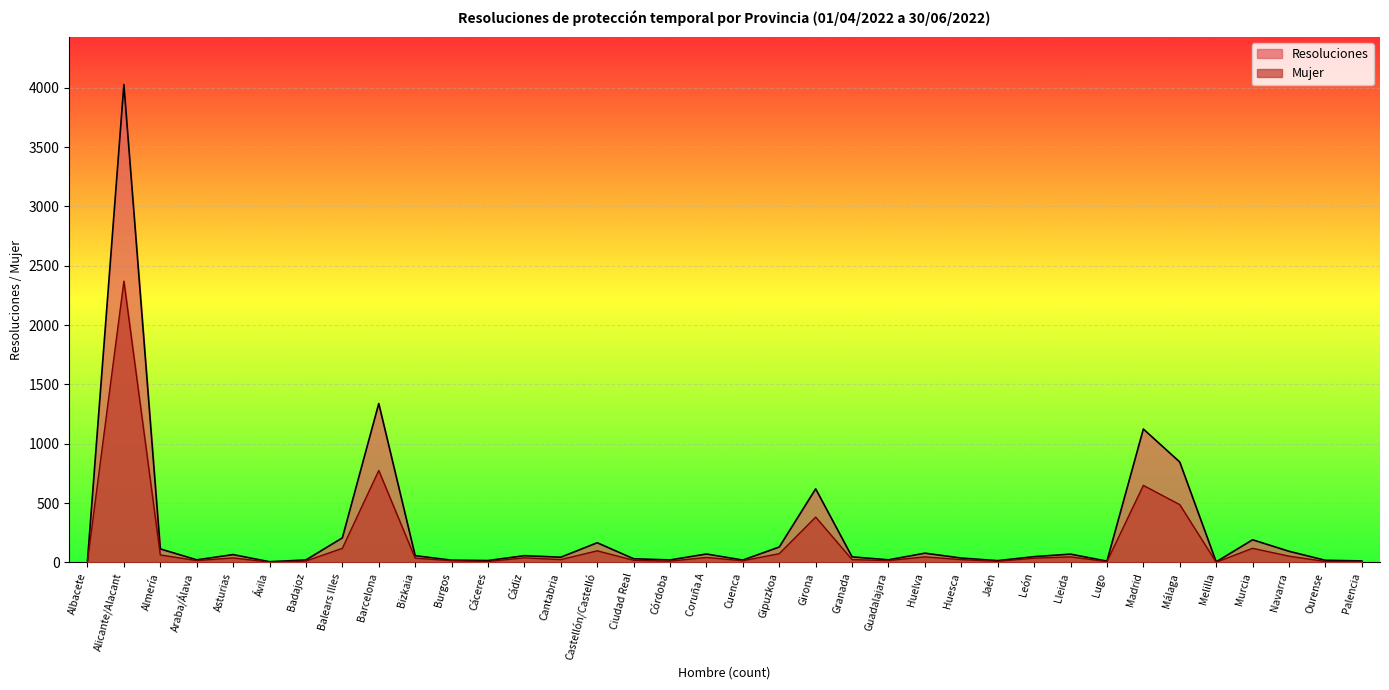

What is the minimum value shown in the chart?

2